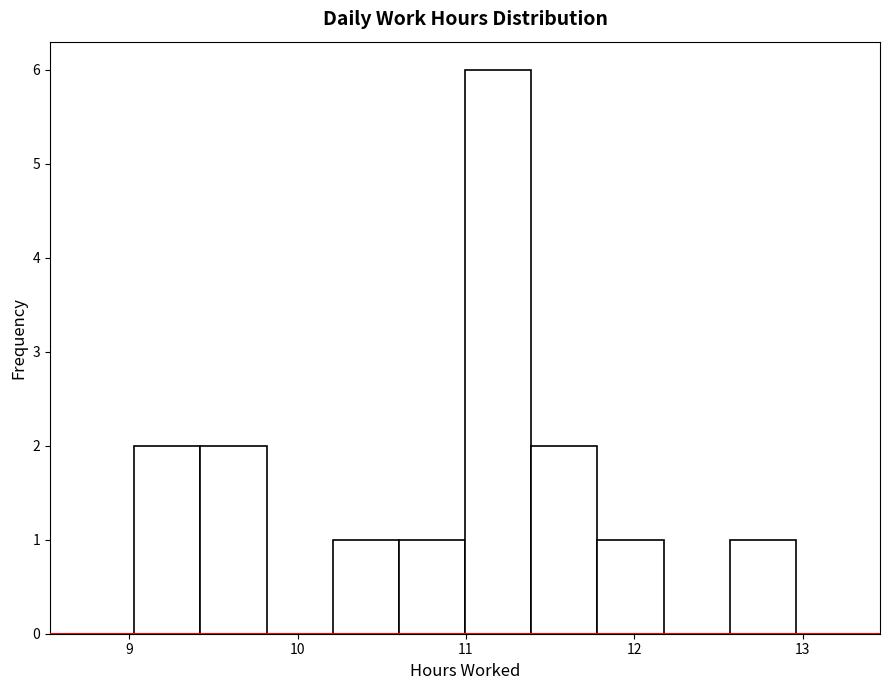

Around what value on the x-axis is the tallest bar? Give the approximate position of its centre, as read against the axis.

11.2